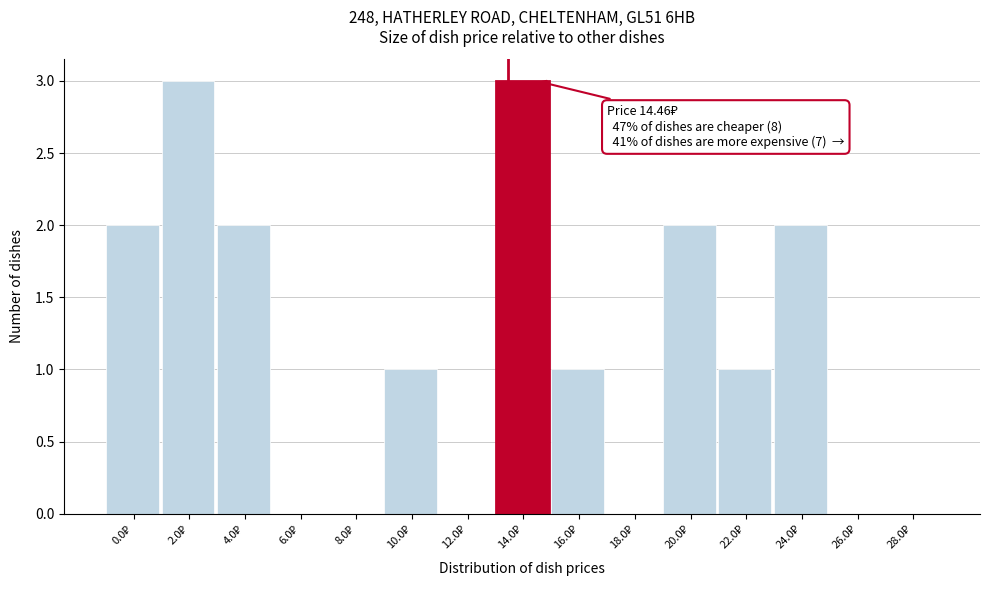

What is the sum of all values?

17